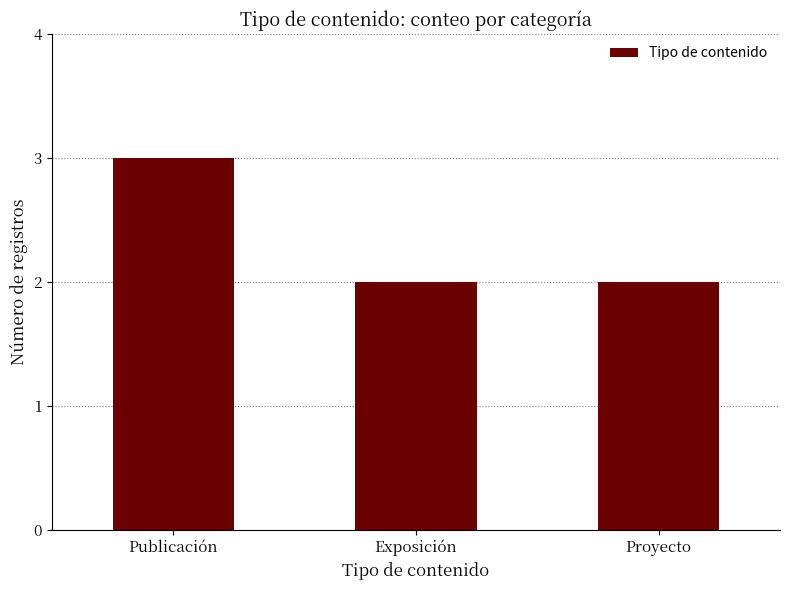

Reading left to right, list all the values displayed in this chart.

3	2	2